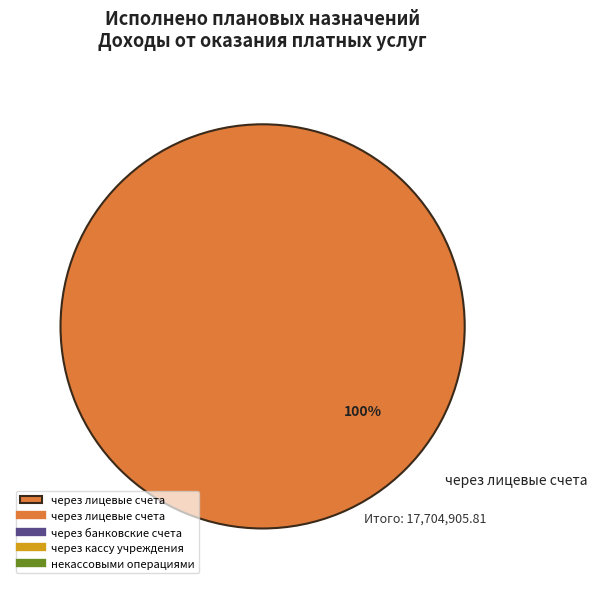

Rank the categories by value from lowest to highest.

через лицевые счета